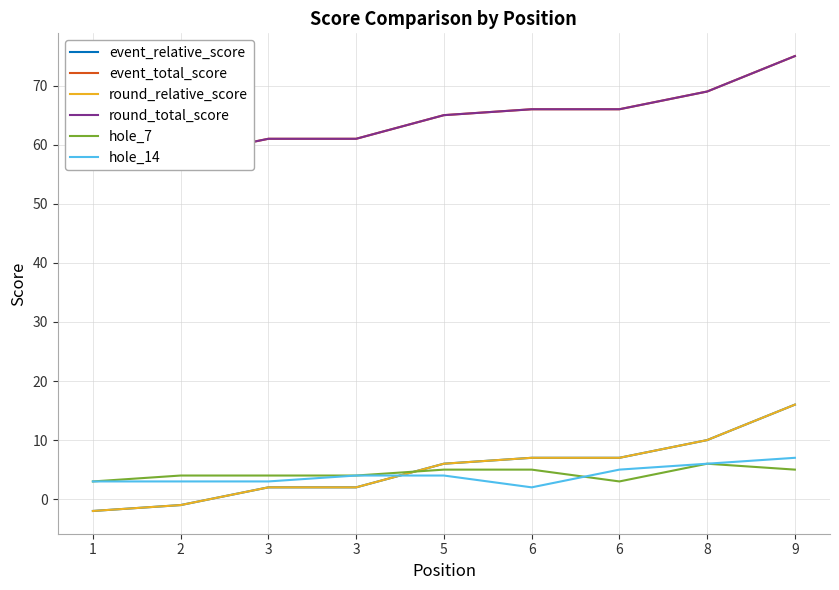

At which category does the chart reach its minimum across all series?

1